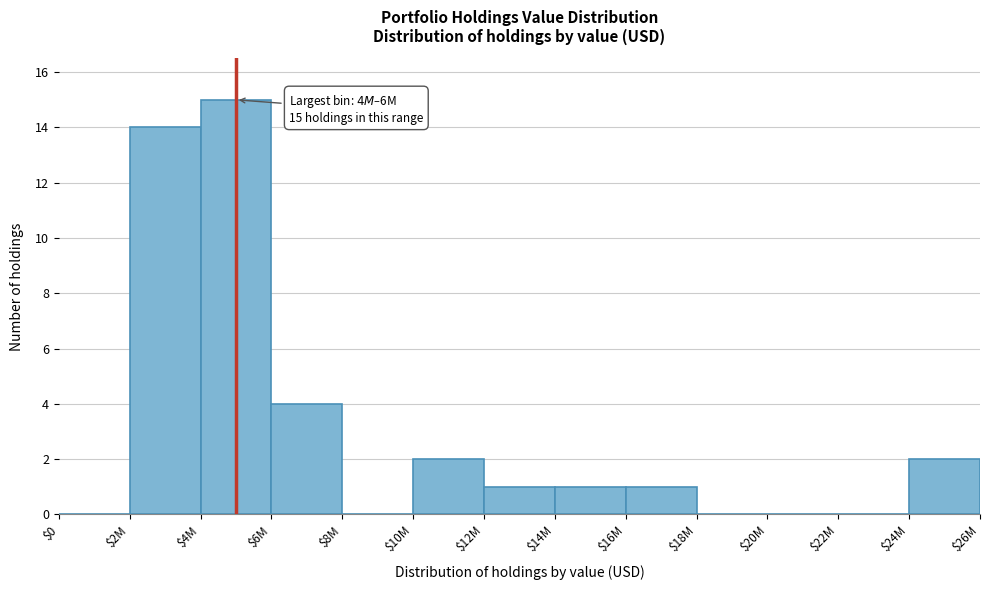

At which label is the value closest to 7?

$6M